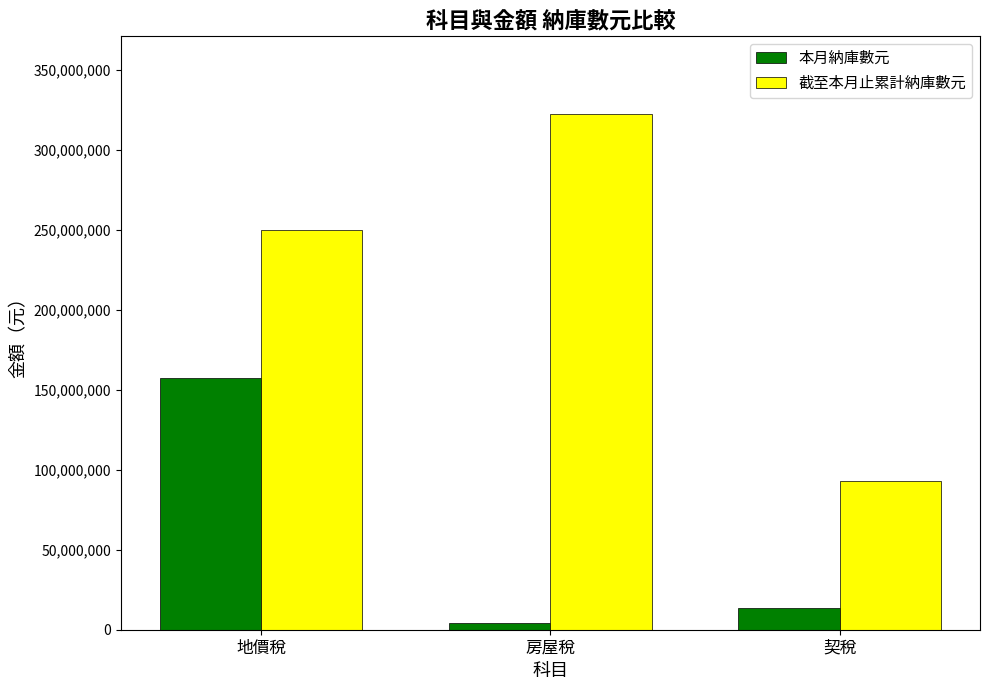

What is the difference between the highest and lowest values at 房屋稅?

318601222